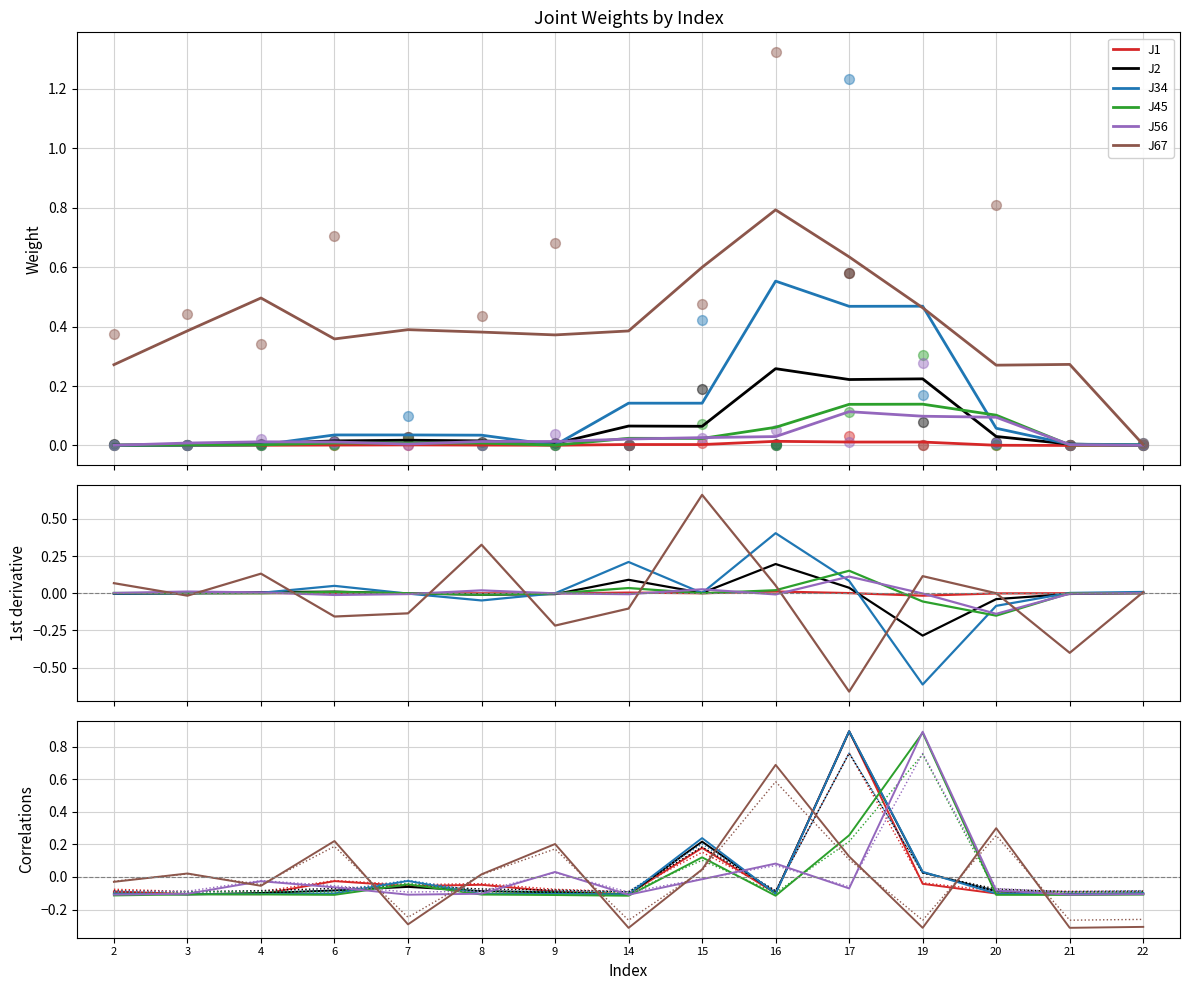

What are all the series names shown in the legend?

J1, J2, J34, J45, J56, J67